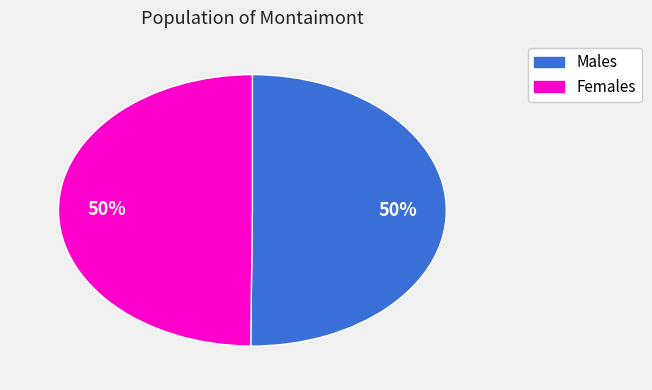

To the nearest percent, what is the average slice percentage?

50%